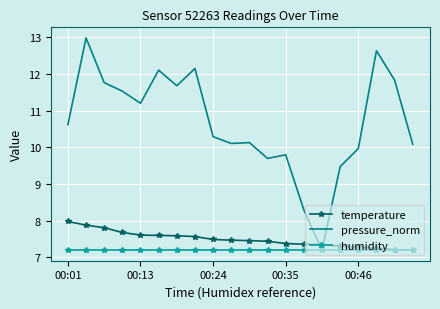

What is the average value of the pressure_norm series?

10.7